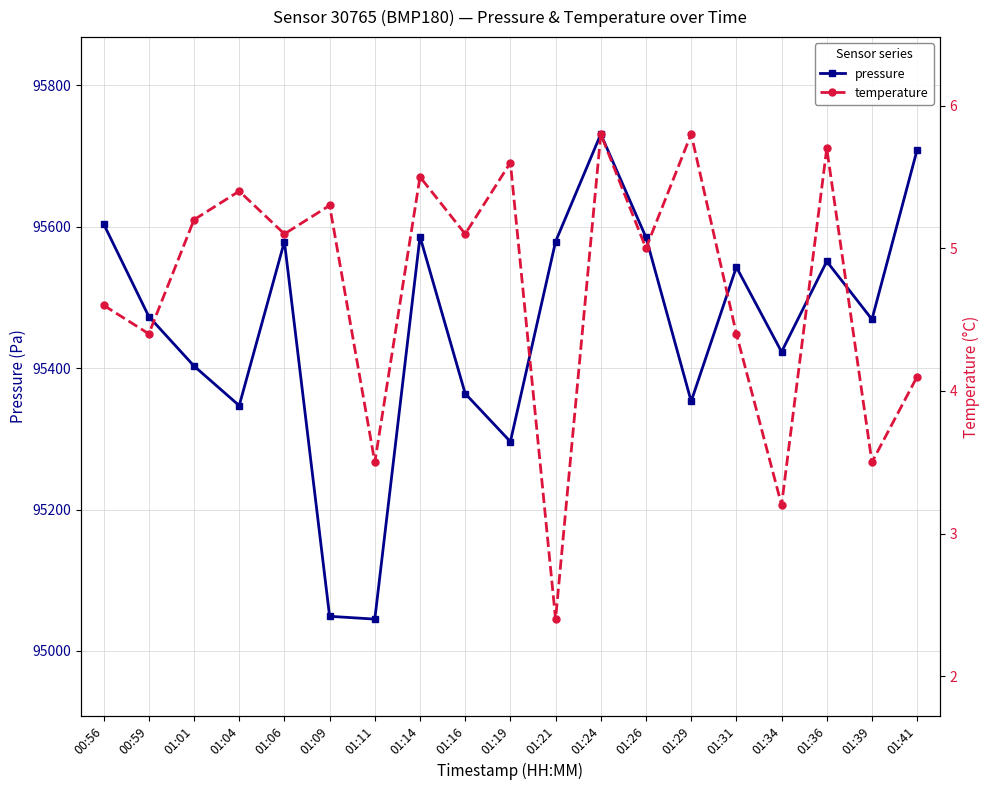

Which series has the largest total across all categories?

pressure